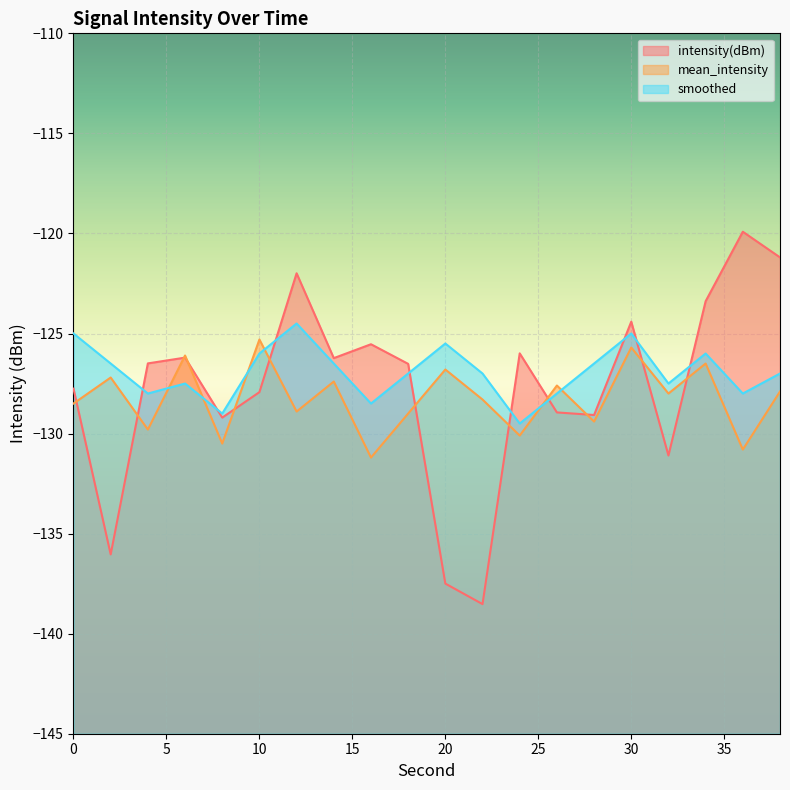

What is the difference between the maximum and second lowest values in the smoothed series?

4.5